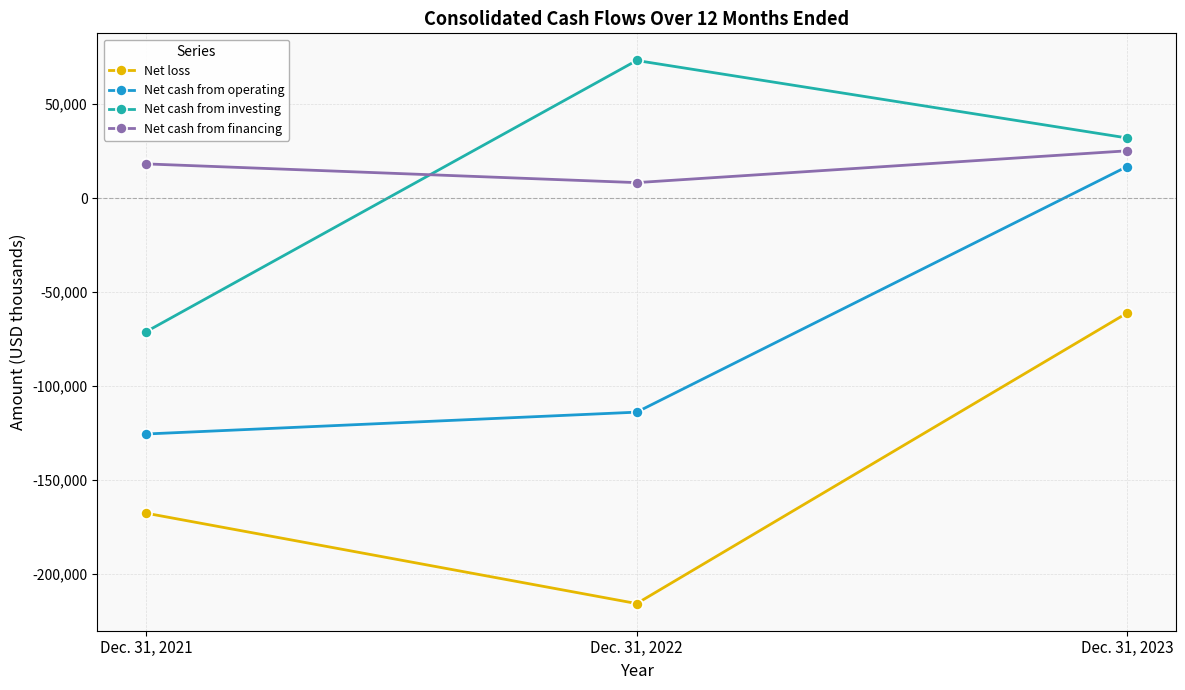

Is the value of Net loss at Dec. 31, 2022 greater than the value of Net cash from operating at Dec. 31, 2022?

No